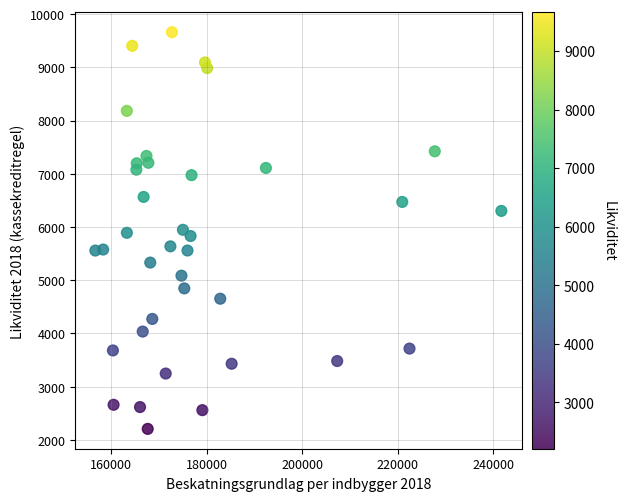

What is the range of X values (max minus min)?

85068